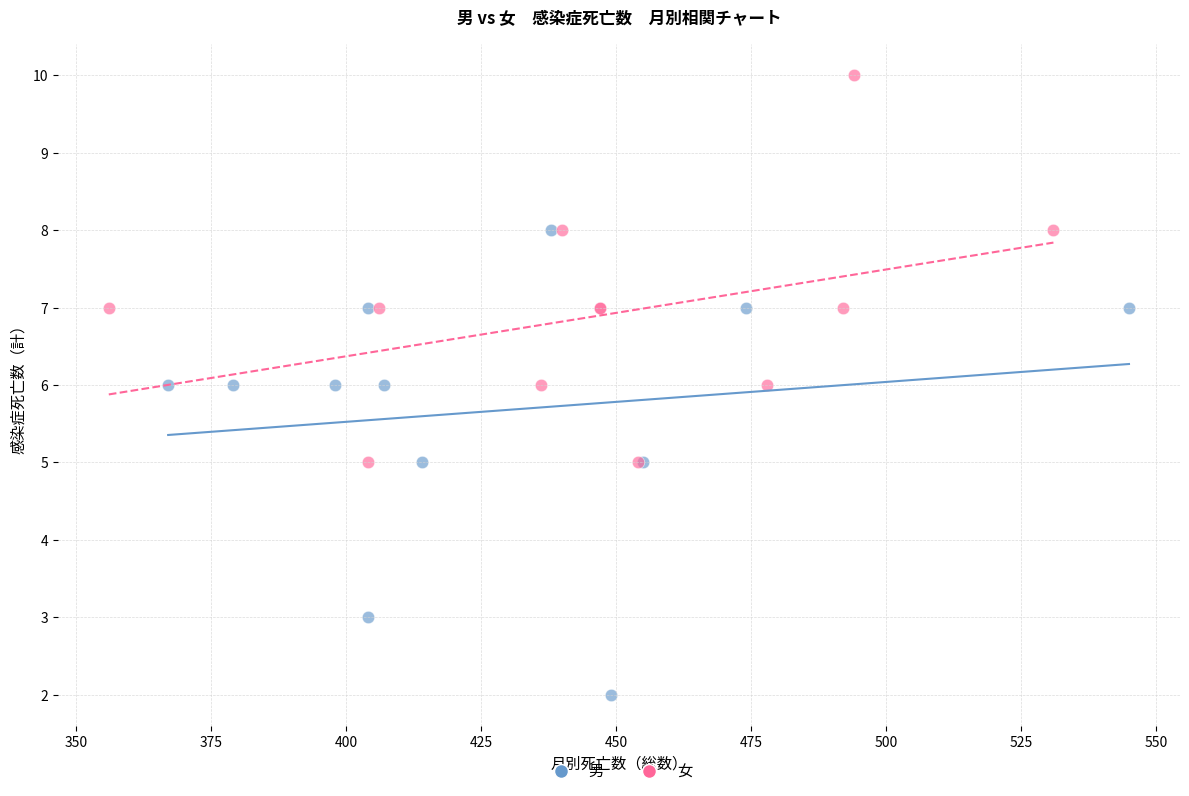

Which series contains the lowest Y value?

男